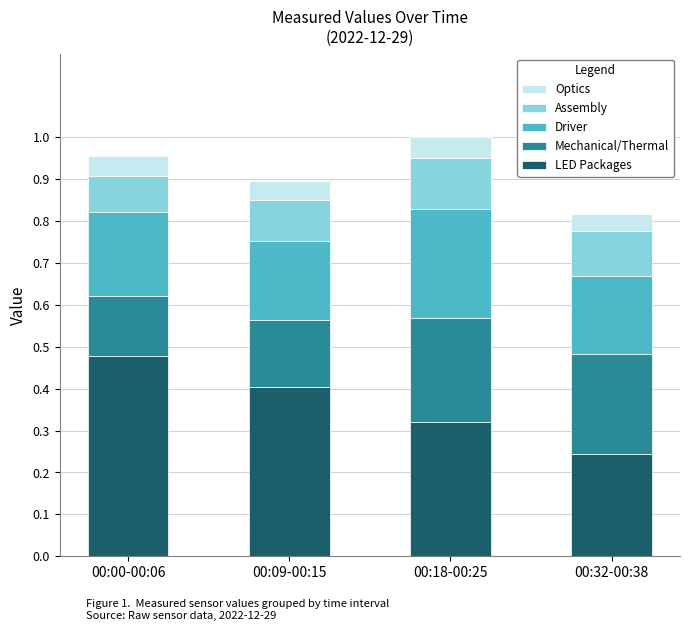

What is the average value of the LED Packages series?

0.4